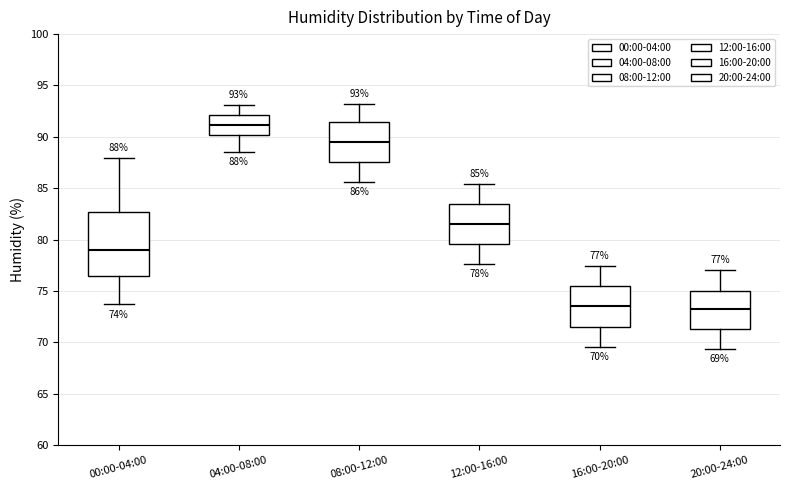

Which box's median line is the highest?

04:00-08:00